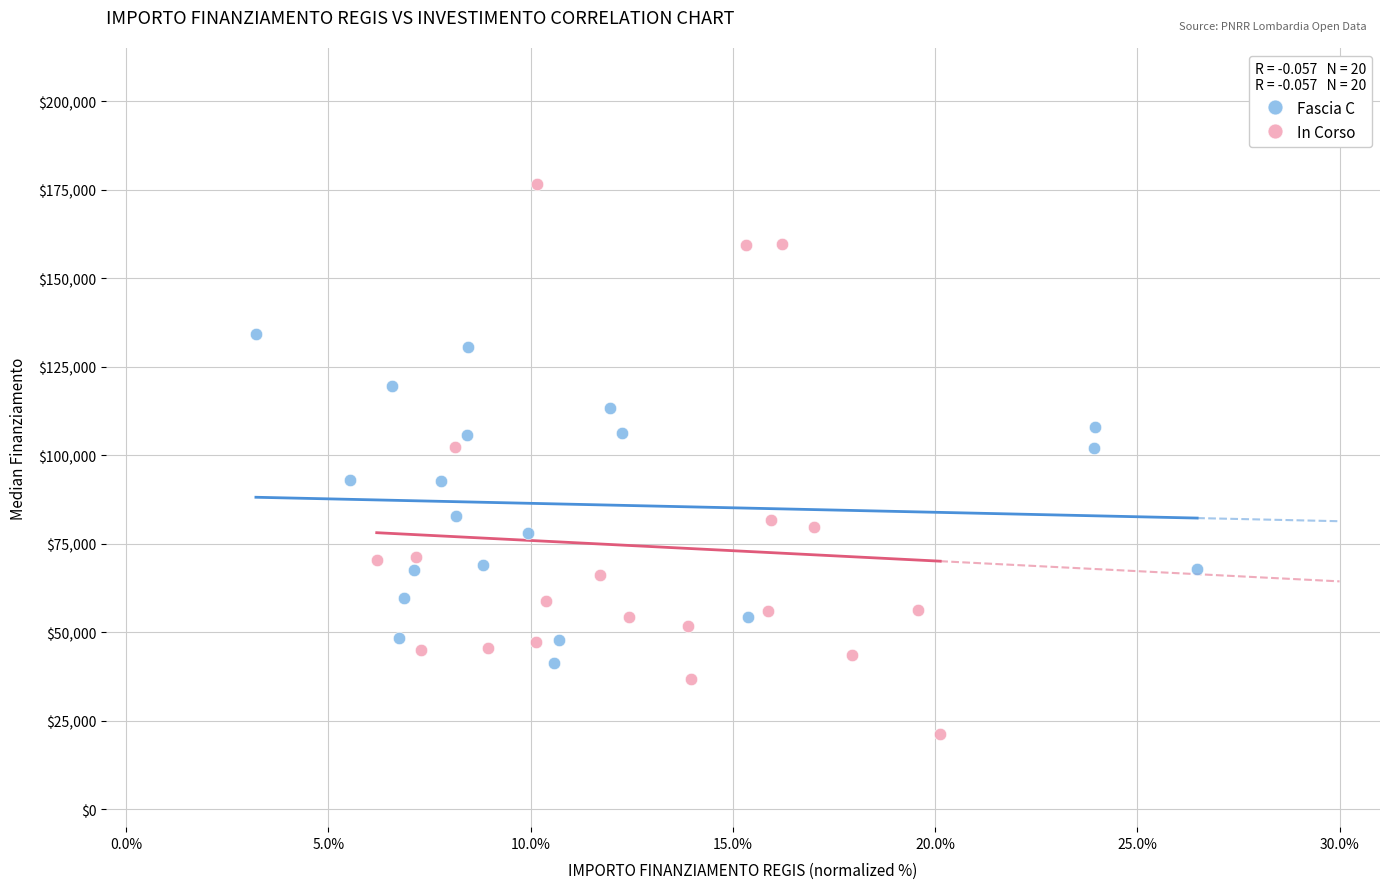

What are all the series names shown in the legend?

Fascia C, In Corso